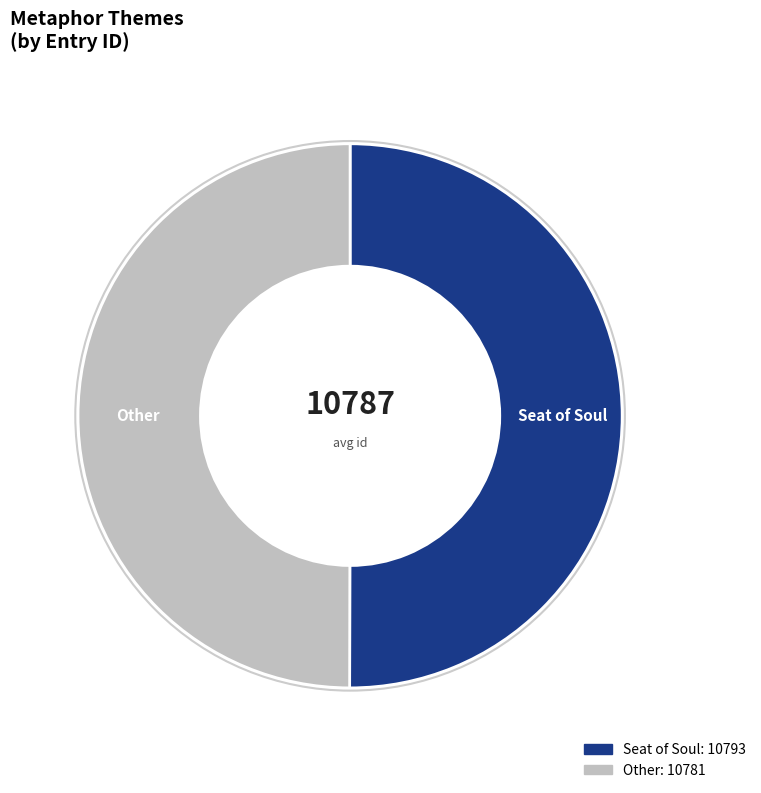

Combined, do Seat of Soul and Other account for over 50%?

Yes